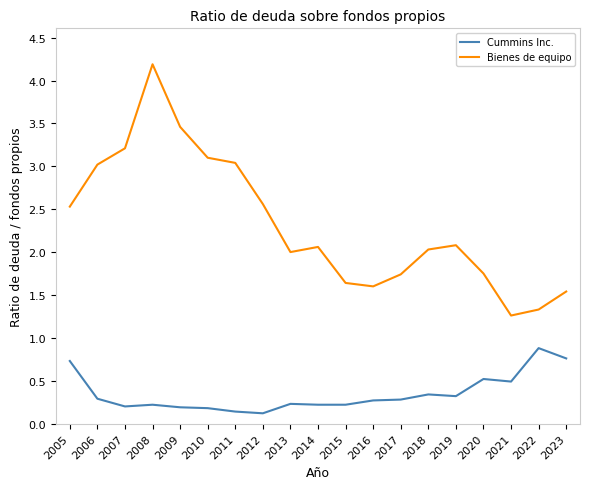

What is the difference between the highest and lowest values at 2015?

1.4